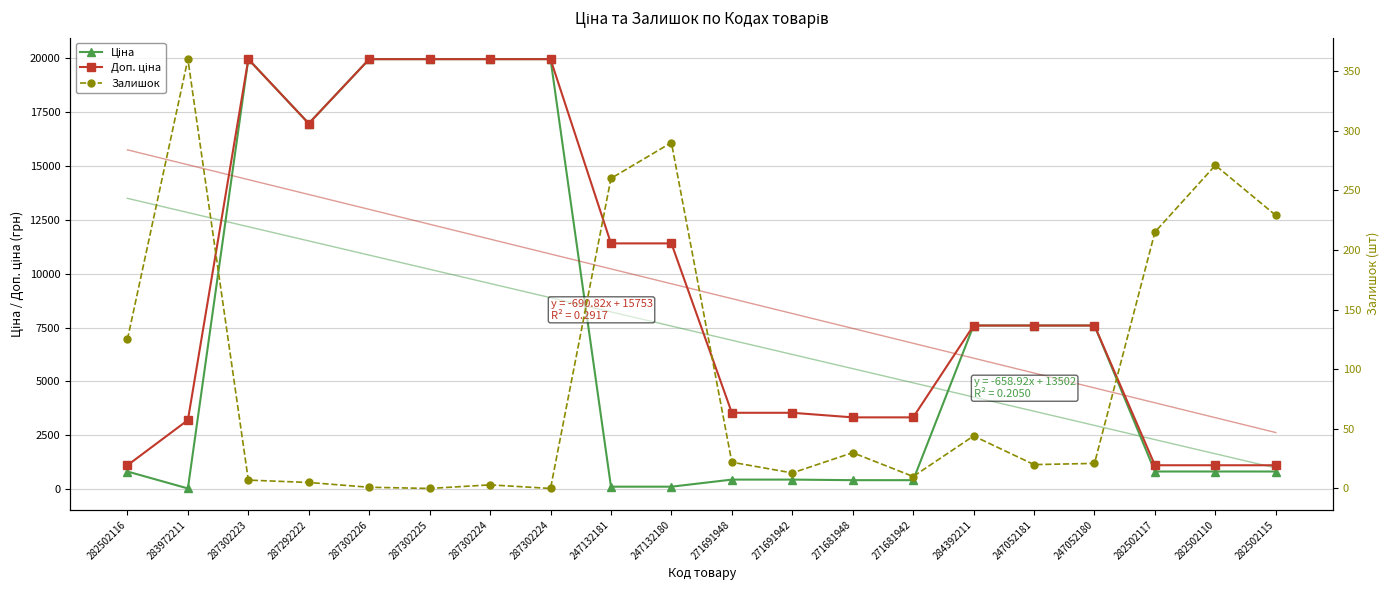

What is the highest value of the Ціна series?

19964.2